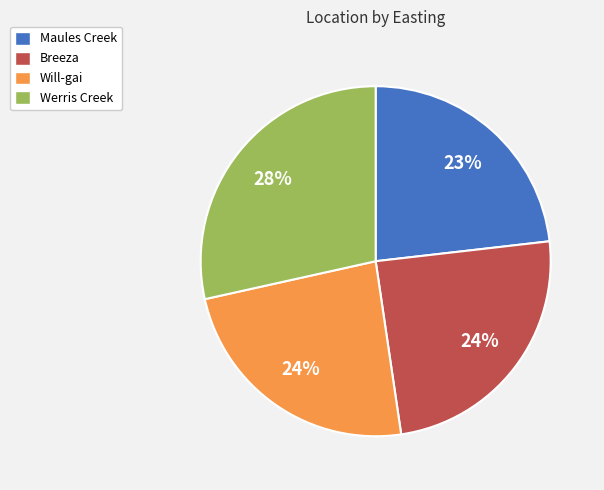

True or false: Will-gai accounts for 12% of the total.

False